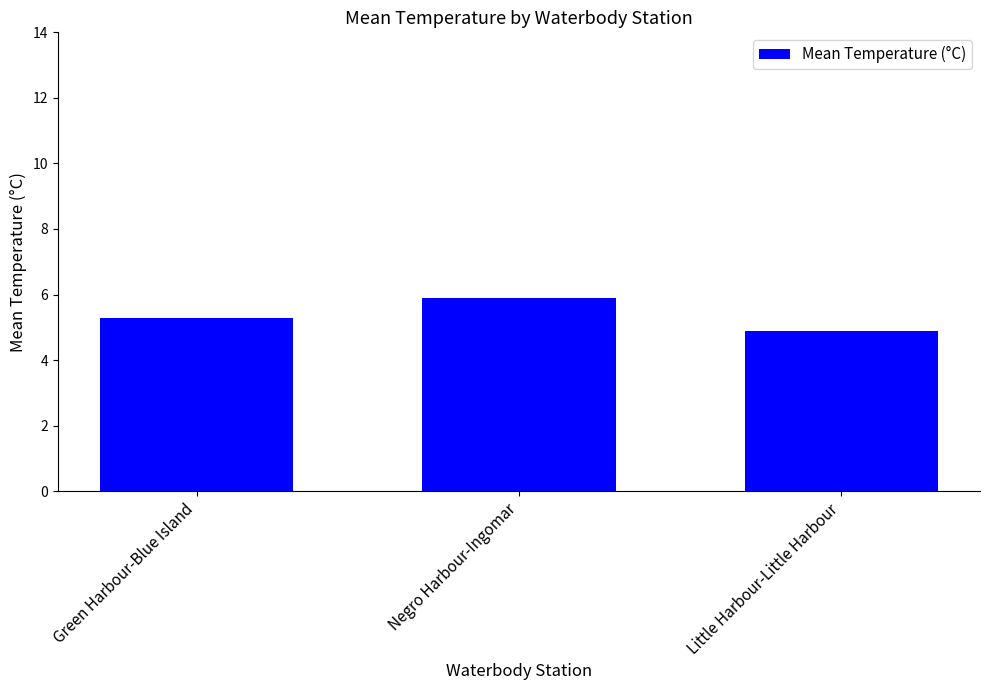

What is the difference between the values at Green Harbour-Blue Island and Little Harbour-Little Harbour?

0.4